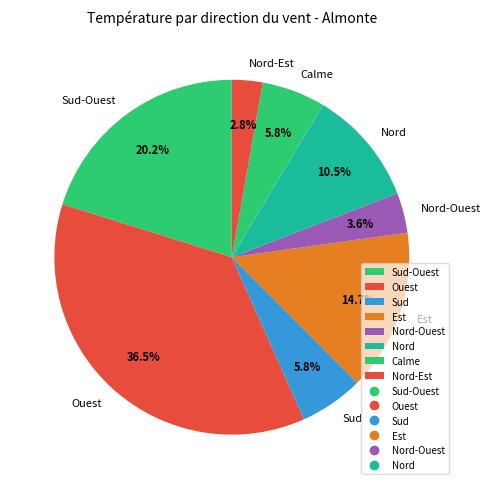

Does any single category account for the majority?

No